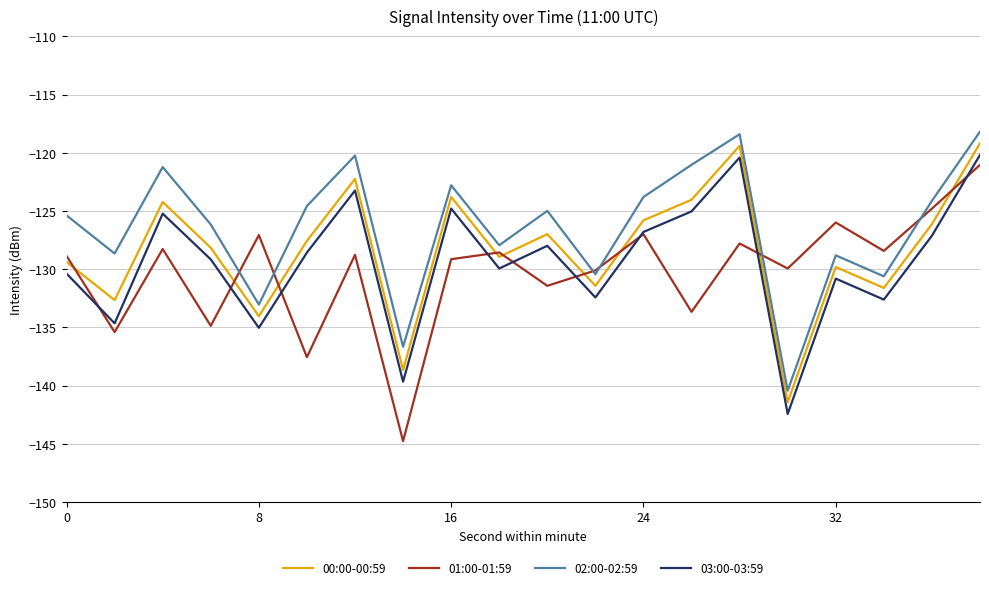

What is the lowest value of the 02:00-02:59 series?

-140.4